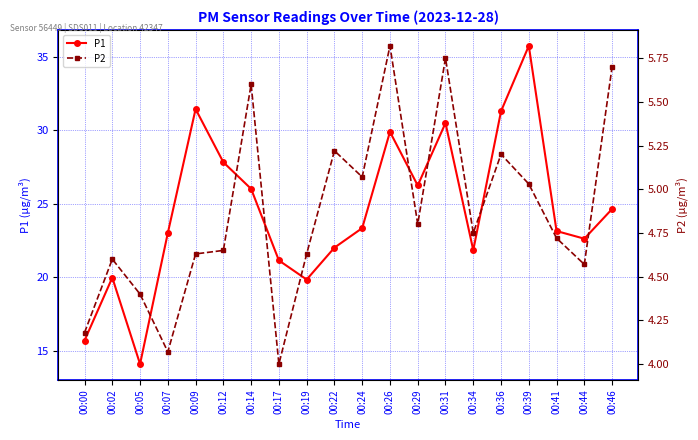

At which category is the sum across all series the highest?

00:39